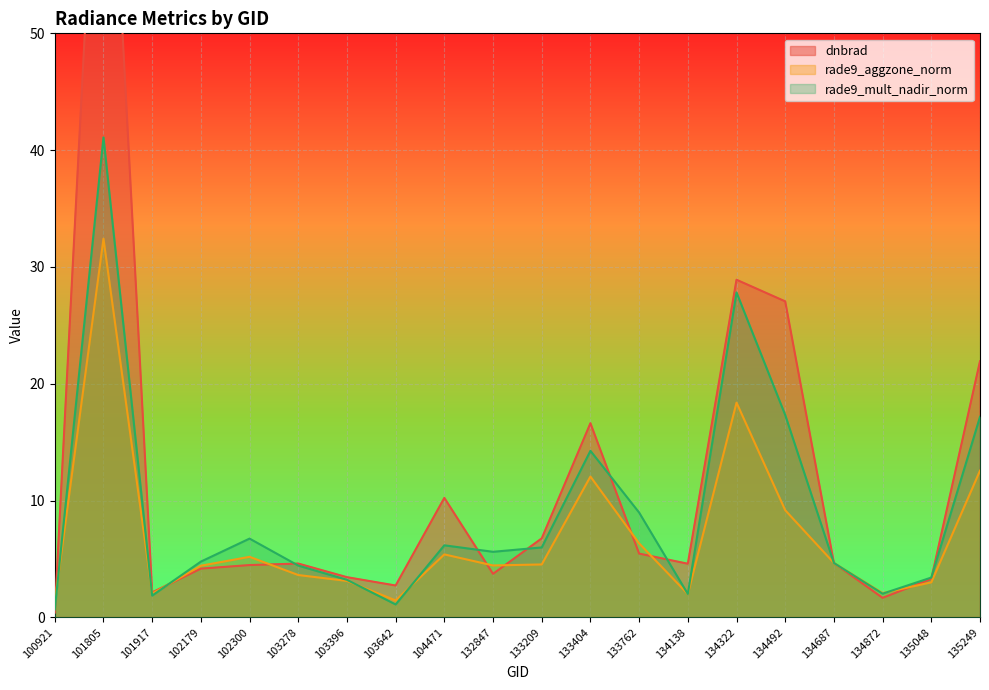

Which category has the highest value in the dnbrad series?

101805